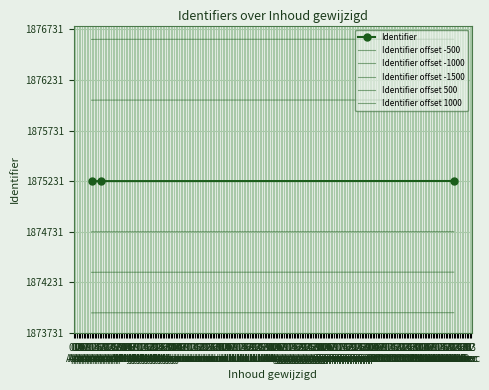

How many data points in Identifier offset -1500 are less than 1873932?

1